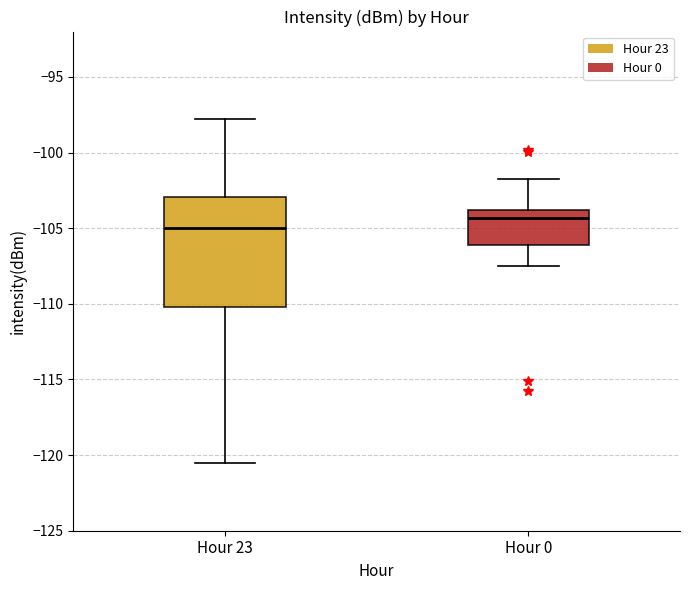

Which box has the lowest median line?

Hour 23